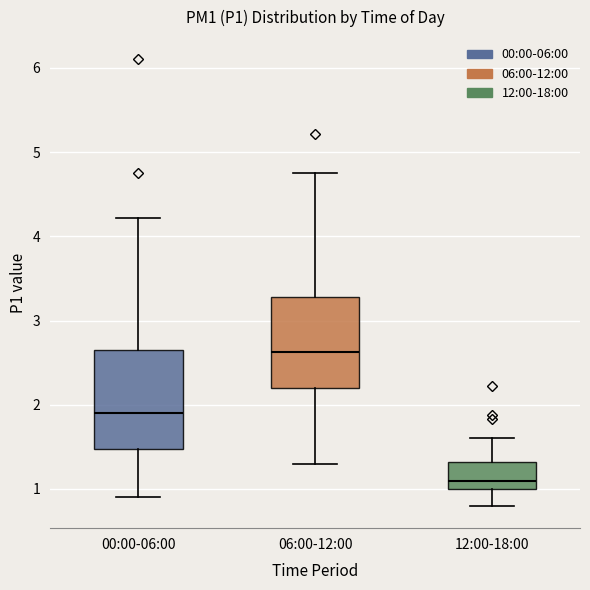

Reading left to right, read every box against the y-axis: the position of its median line, the range the box covers, and the ends of its whiskers. The values are not printed on the chart, so give them approximately, as read against the axis.

00:00-06:00: median 1.9, box 1.5 to 2.7, whiskers 0.9 to 4.2
06:00-12:00: median 2.6, box 2.2 to 3.3, whiskers 1.3 to 4.8
12:00-18:00: median 1.1, box 1.0 to 1.3, whiskers 0.8 to 1.6